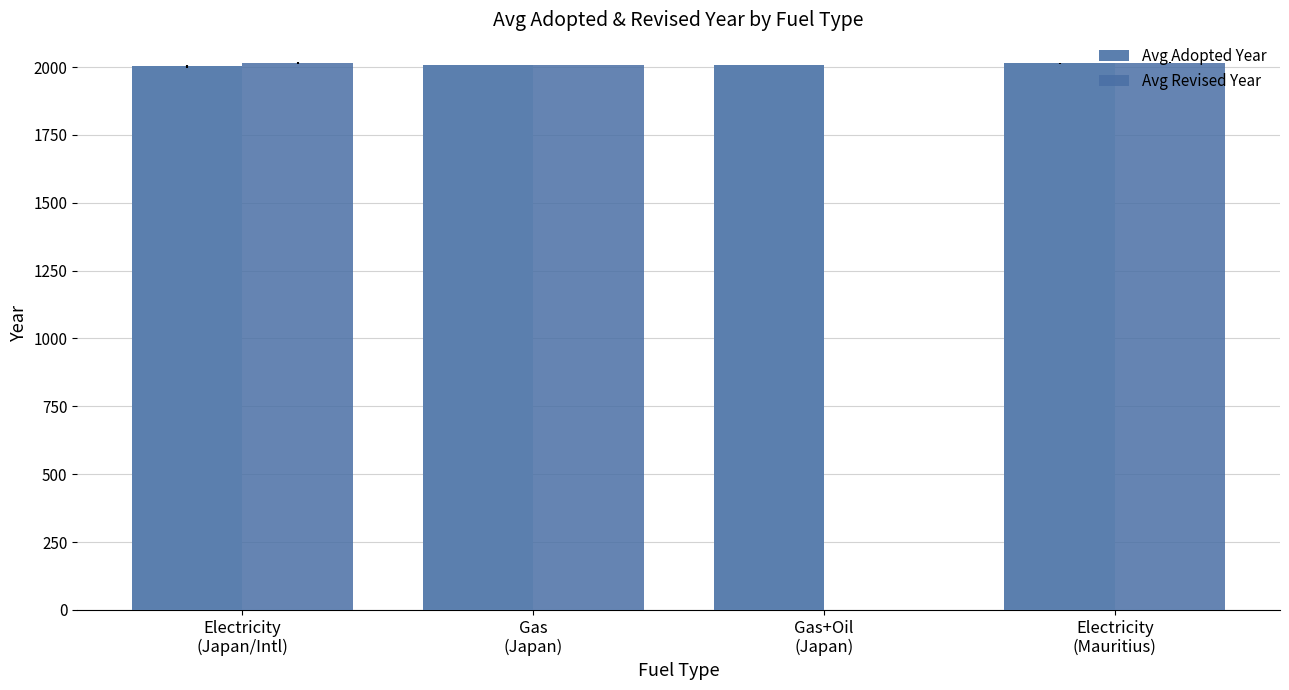

Which category has the highest value in the Avg Revised Year series?

Electricity
(Mauritius)